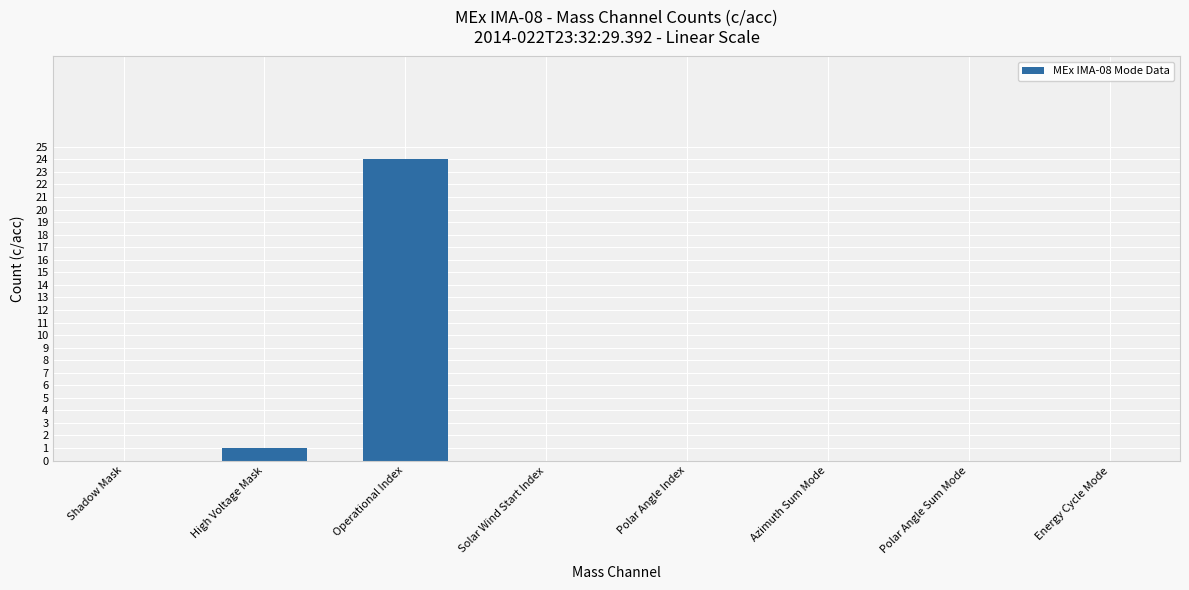

Is it true that the value at Polar Angle Sum Mode is 7?

False